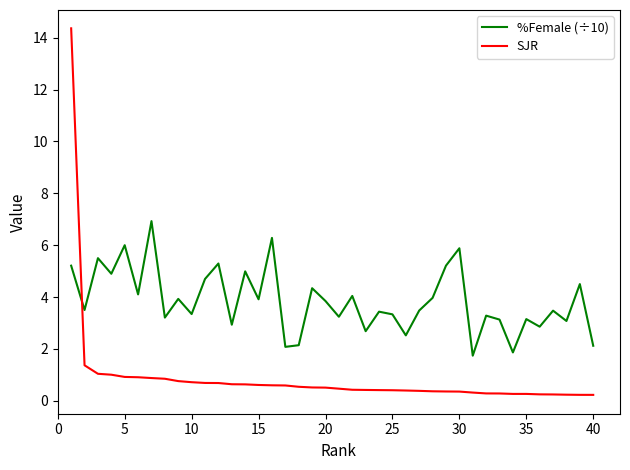

Which series has the widest spread of values?

SJR